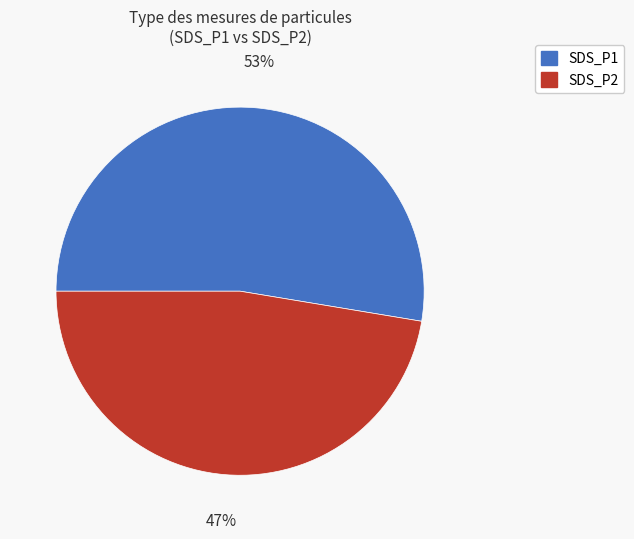

Which has a higher value, SDS_P2 or SDS_P1?

SDS_P1